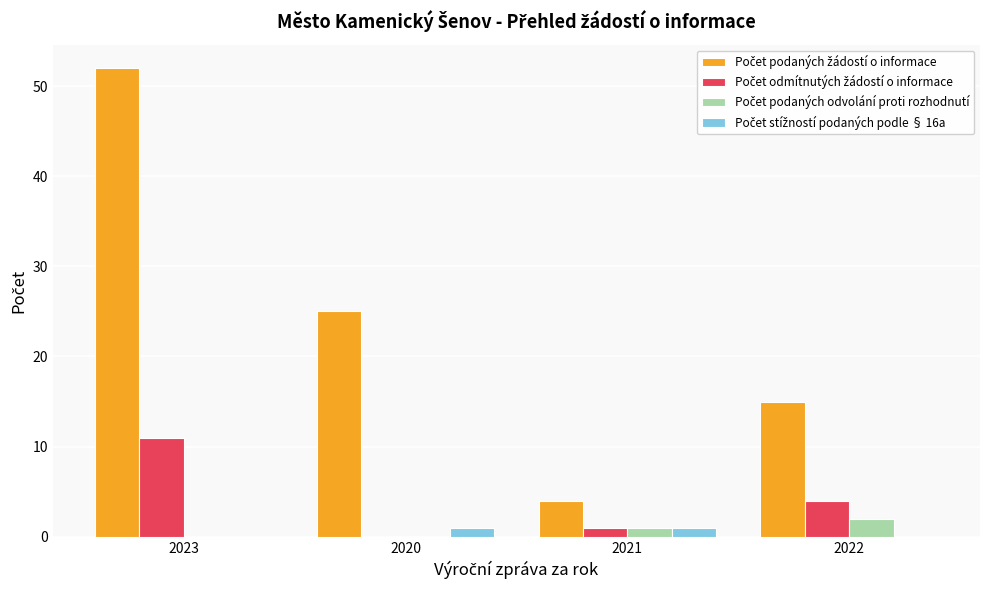

Which category has the highest value across all series?

2023